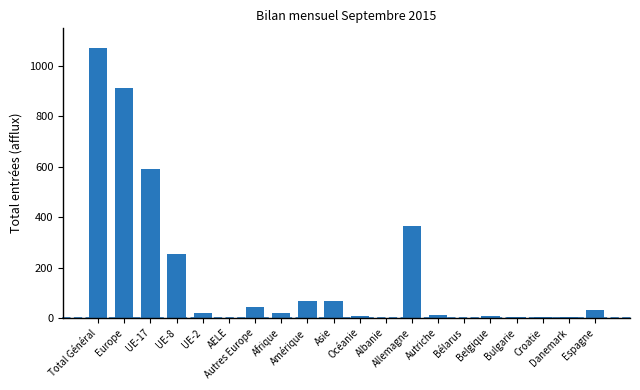

What is the sum of all values?

3477